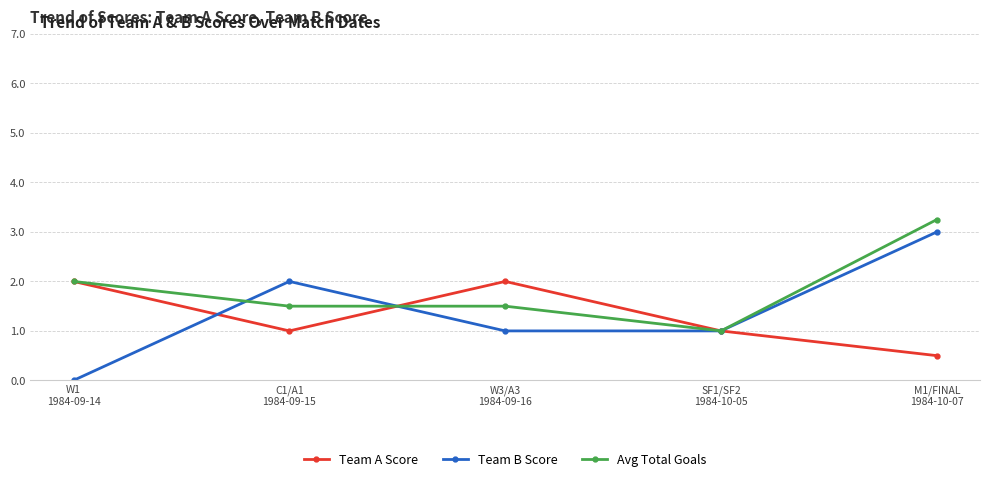

Does the chart have visible grid lines?

Yes